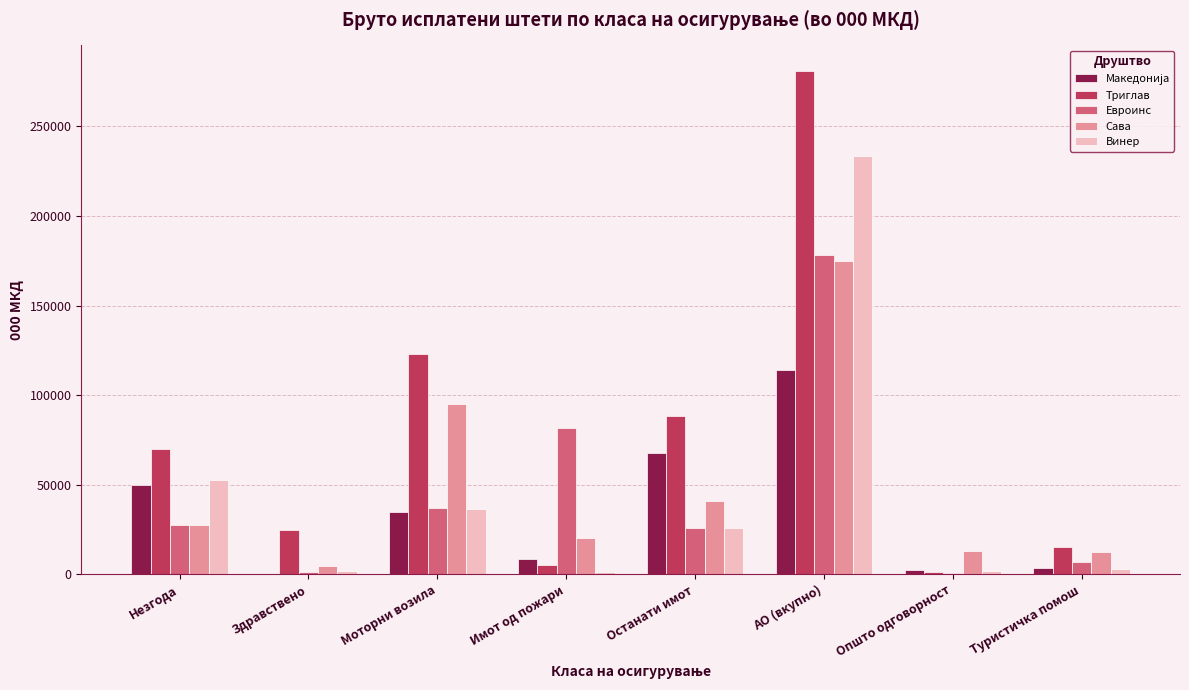

Is it true that Винер equals 335983 at АО (вкупно)?

False